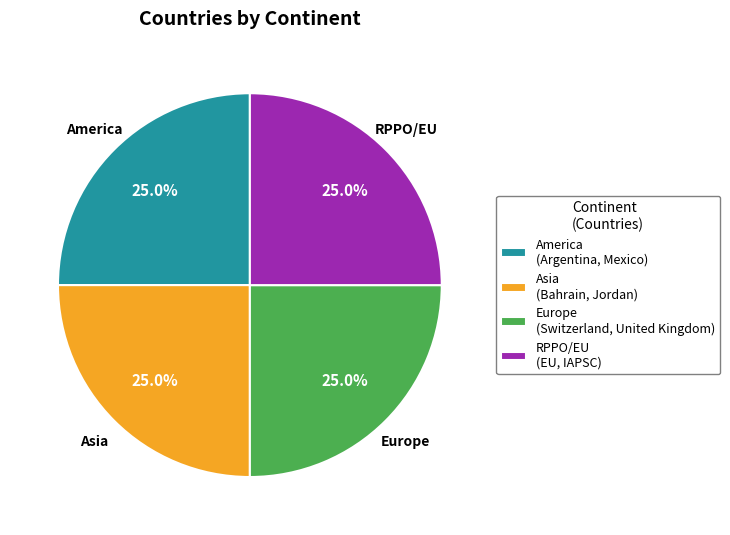

How many segments does this pie chart have?

4